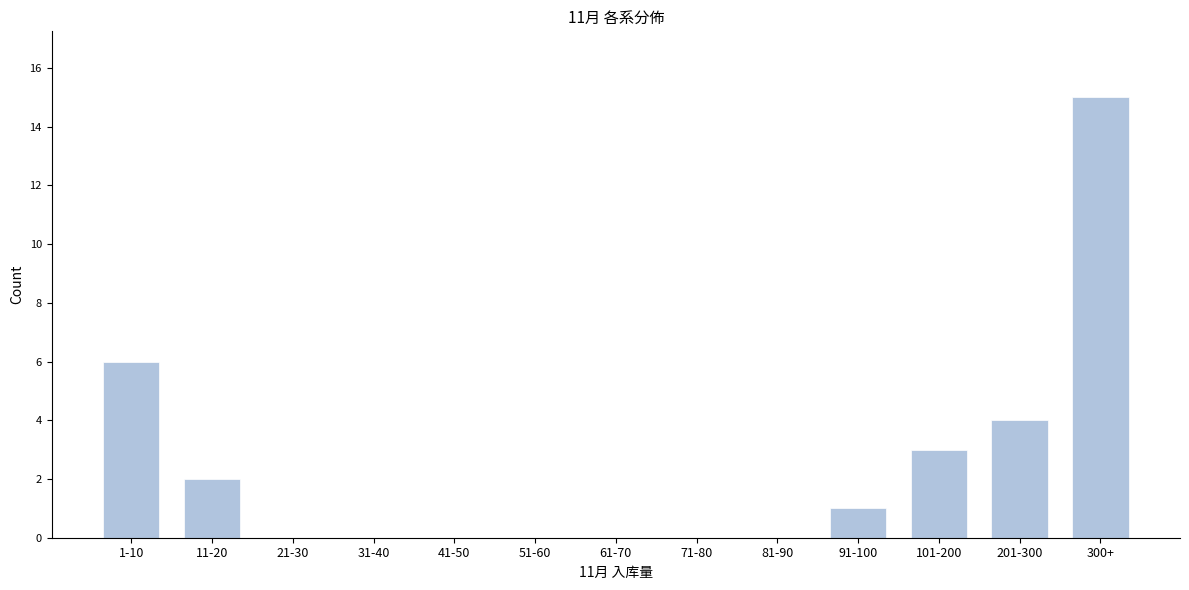

Reading left to right, transcribe all the data shown in this chart.

1-10=6	11-20=2	21-30=0	31-40=0	41-50=0	51-60=0	61-70=0	71-80=0	81-90=0	91-100=1	101-200=3	201-300=4	300+=15